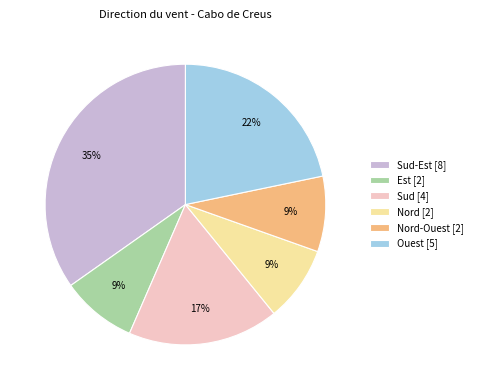

To the nearest percent, what portion does Est [2] represent?

9%